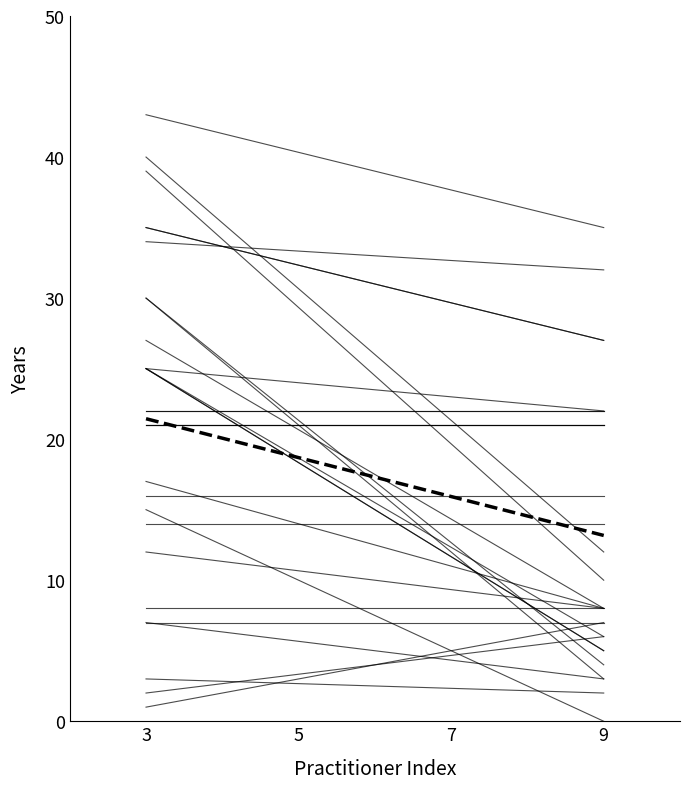

The Yrs in Practice series shows 6.5 at 9. True or false?

False